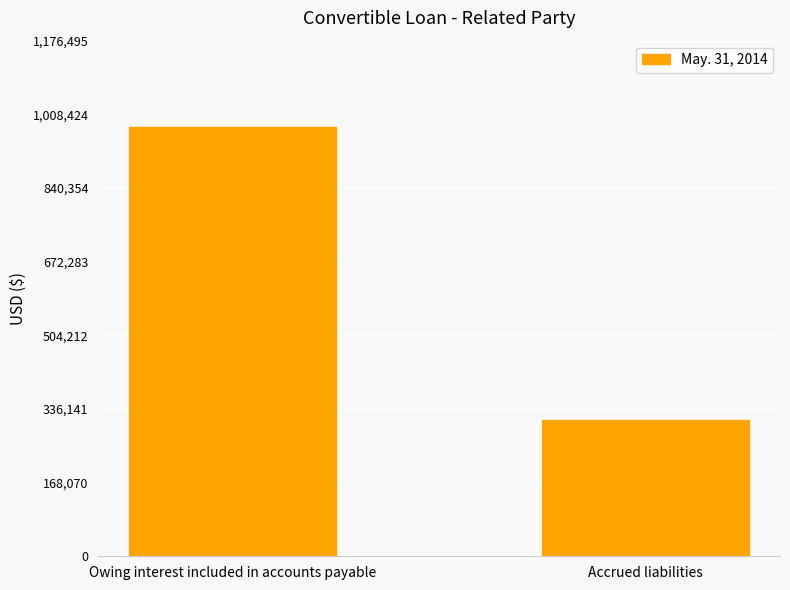

Between Accrued liabilities and Owing interest included in accounts payable, which is larger?

Owing interest included in accounts payable